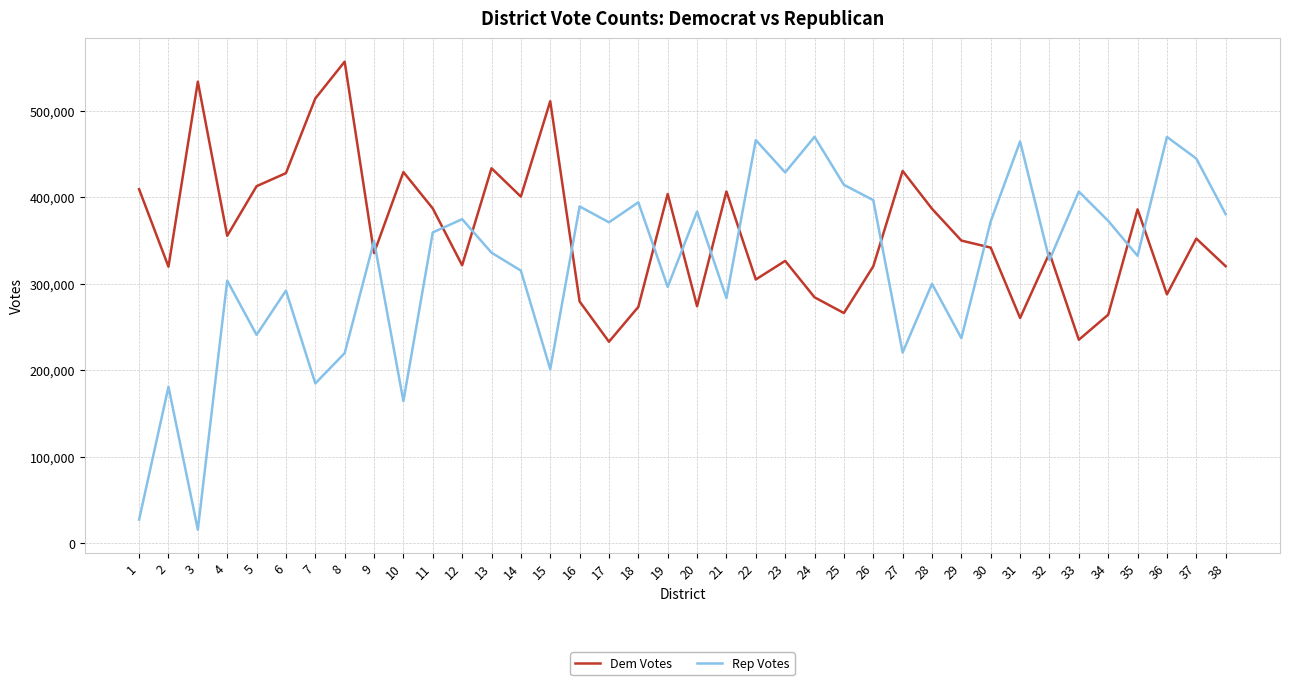

Which series has the widest spread of values?

Rep Votes